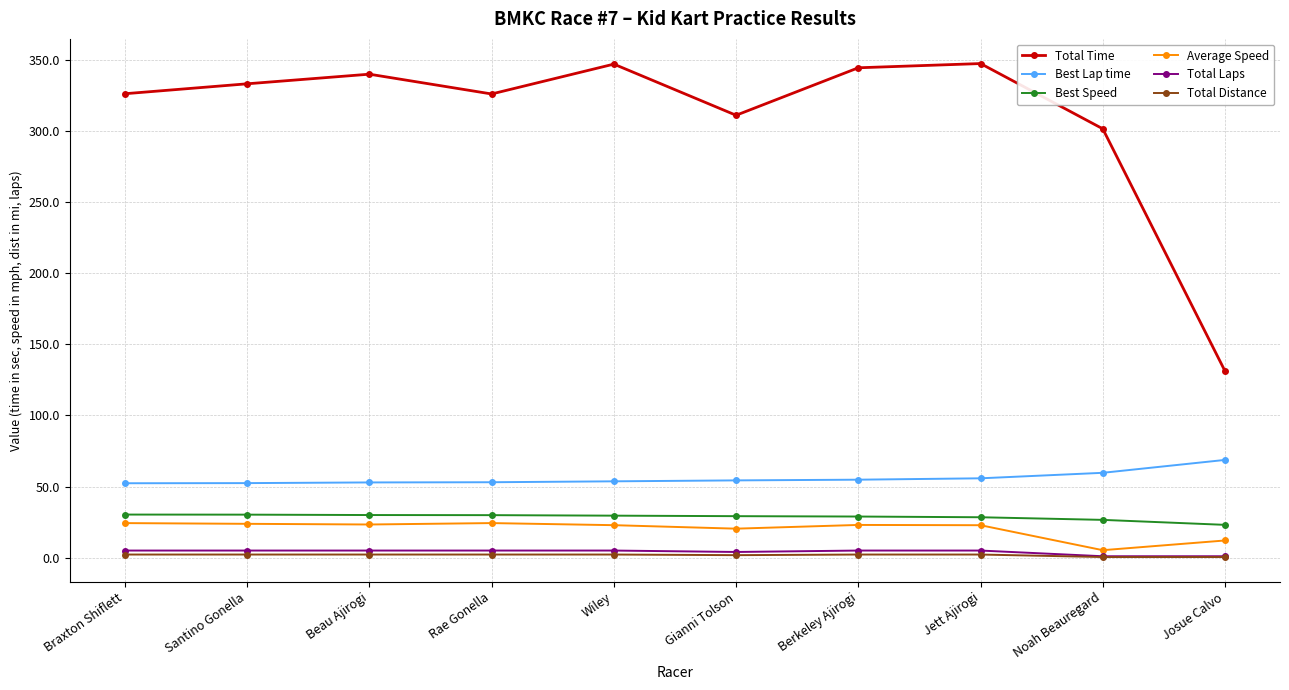

What is the maximum value shown in the chart?

347.3